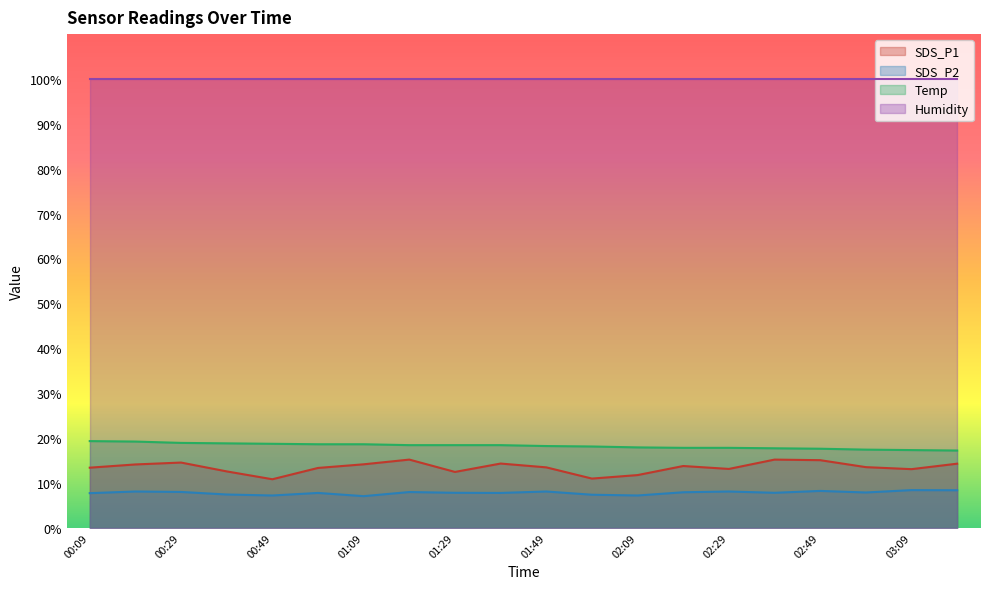

Is the value of SDS_P2 at 00:49 greater than the value of SDS_P1 at 02:39?

No